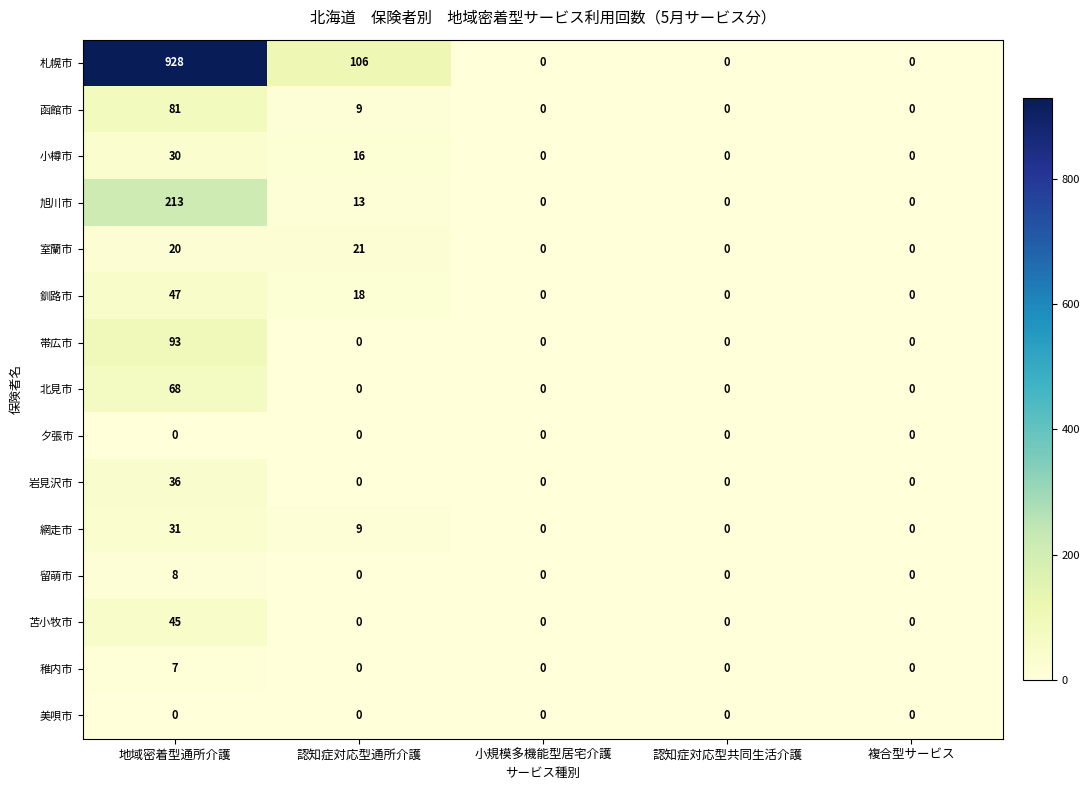

Between 認知症対応型通所介護 and 認知症対応型共同生活介護, which series saw the biggest shift?

札幌市